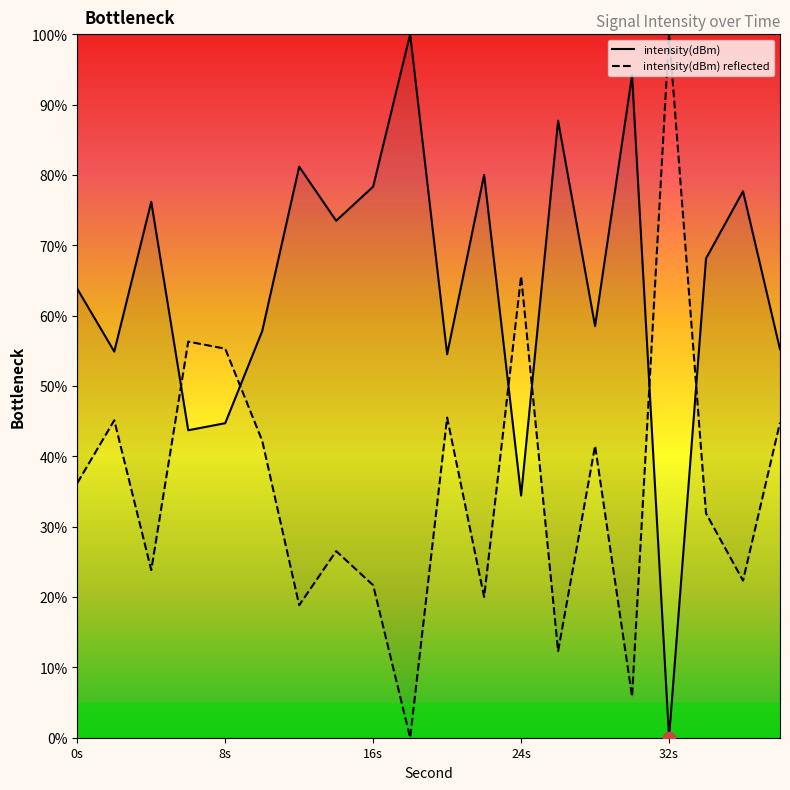

At how many categories does at least one series exceed 65?

12